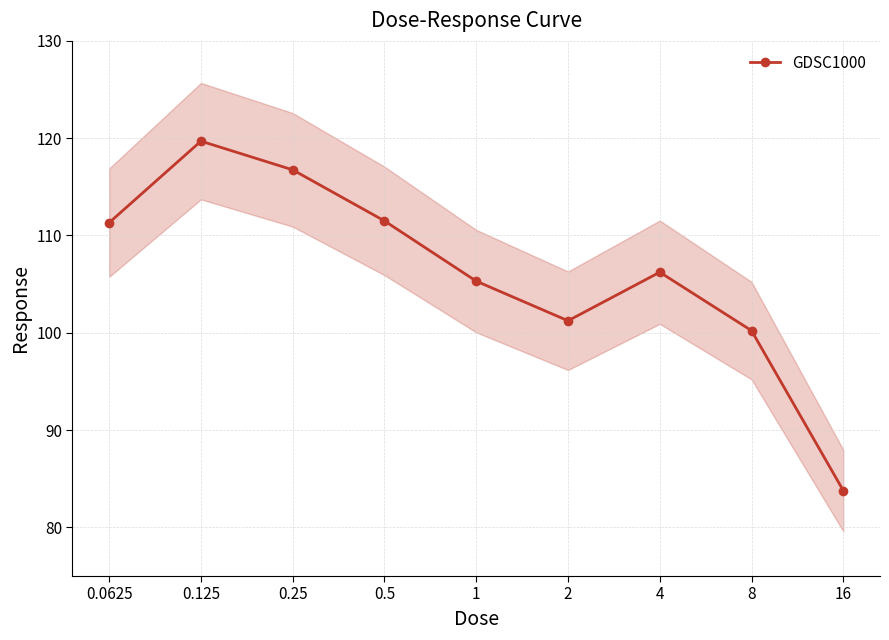

What is the difference between the values at 16 and 8?

16.4